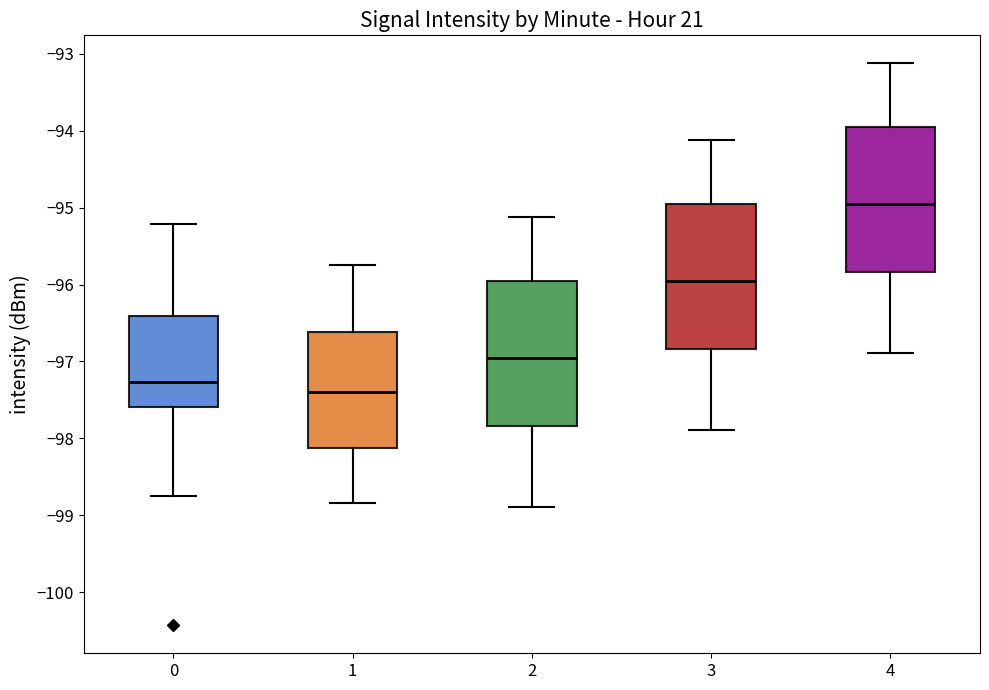

Reading left to right, read every box against the y-axis: the position of its median line, the range the box covers, and the ends of its whiskers. The values are not printed on the chart, so give them approximately, as read against the axis.

0: median -97.3, box -97.6 to -96.4, whiskers -98.7 to -95.2
1: median -97.4, box -98.1 to -96.6, whiskers -98.8 to -95.7
2: median -97.0, box -97.8 to -96.0, whiskers -98.9 to -95.1
3: median -96.0, box -96.8 to -95.0, whiskers -97.9 to -94.1
4: median -95.0, box -95.8 to -94.0, whiskers -96.9 to -93.1